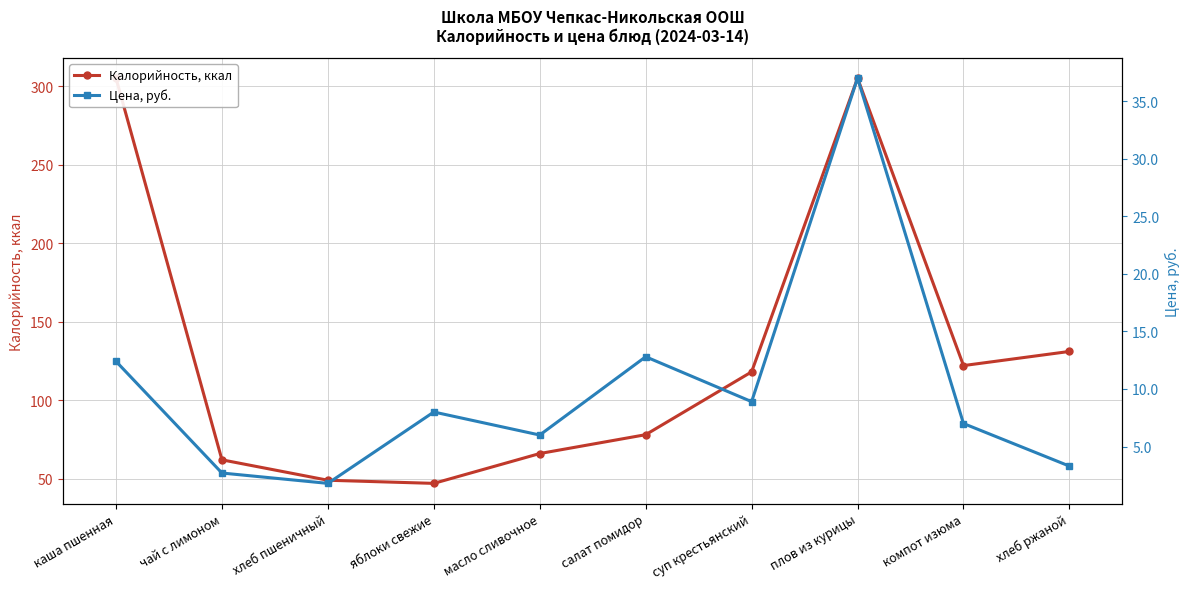

What is the approximate value of Калорийность, ккал at плов из курицы?

305.0